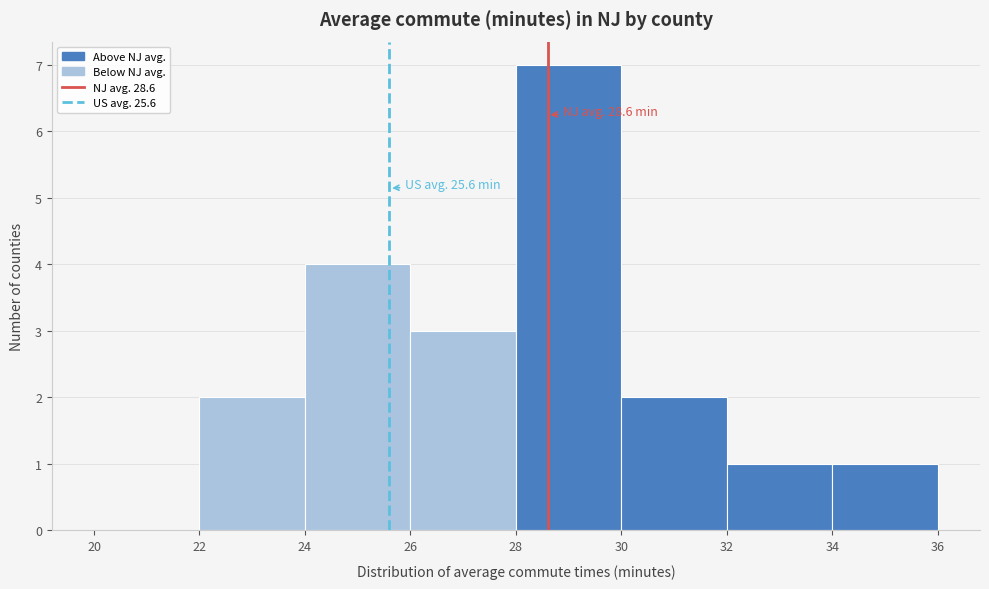

Which range on the x-axis has the tallest bar?

28 to 30